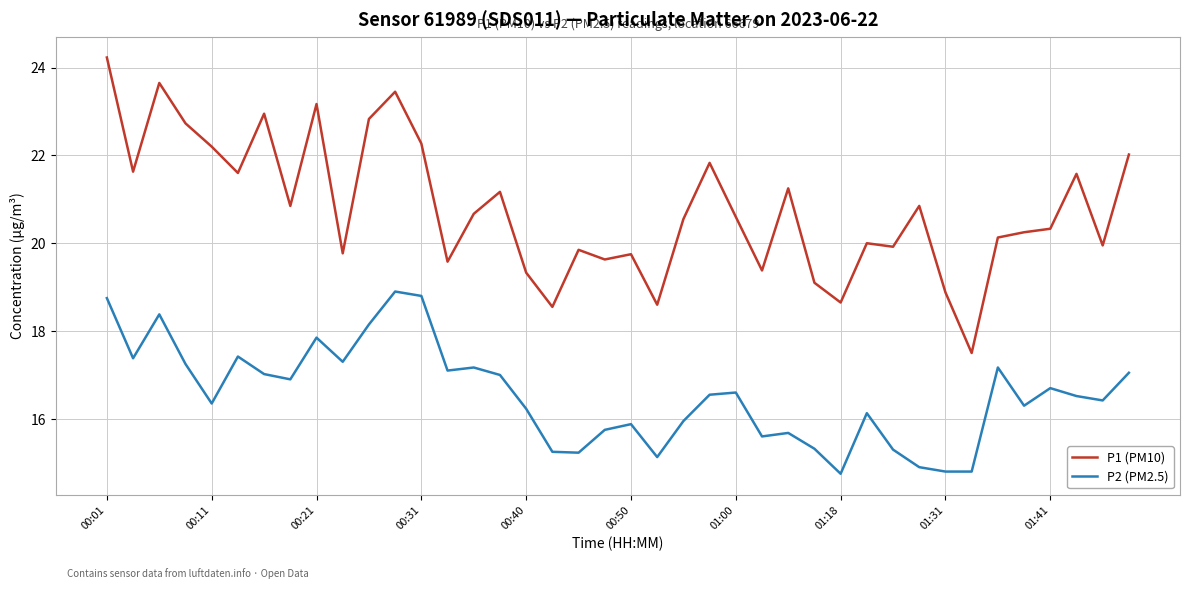

List the series in order of their overall mean, lowest first.

P2 (PM2.5), P1 (PM10)